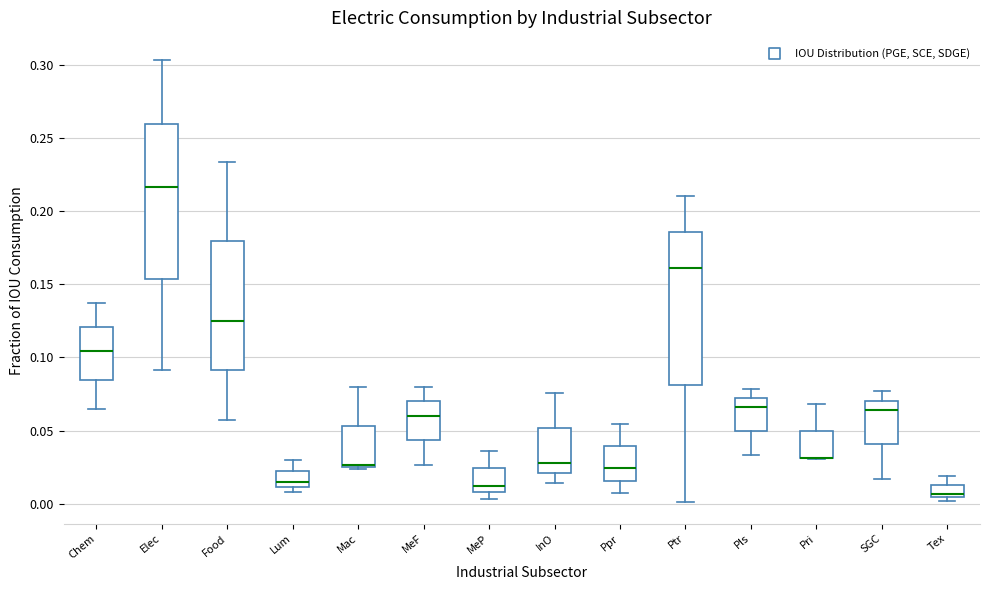

Where does the lower whisker of the box for Pls end on the y-axis? The values are not printed on the chart, so give them approximately, as read against the axis.

0.035